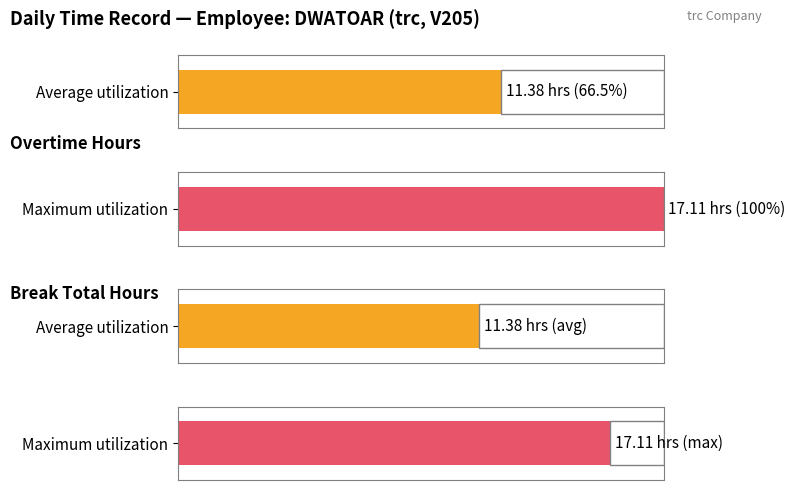

Which series has the largest range (max minus min)?

Overtime Hours